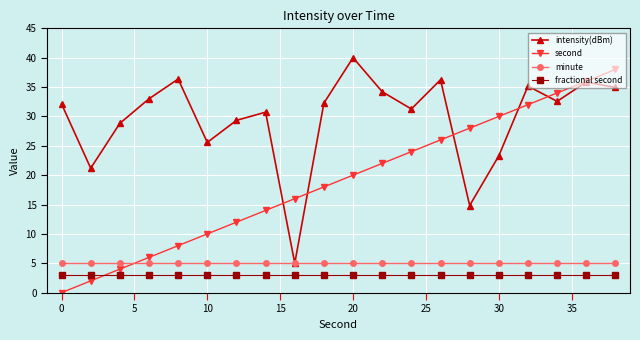

Does the chart have visible grid lines?

Yes